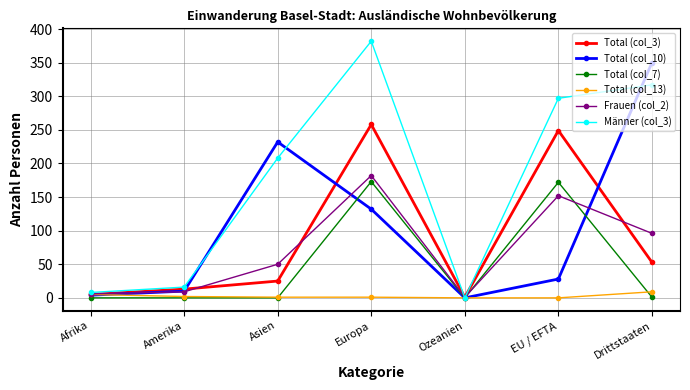

What are all the series names shown in the legend?

Total (col_3), Total (col_10), Total (col_7), Total (col_13), Frauen (col_2), Männer (col_3)